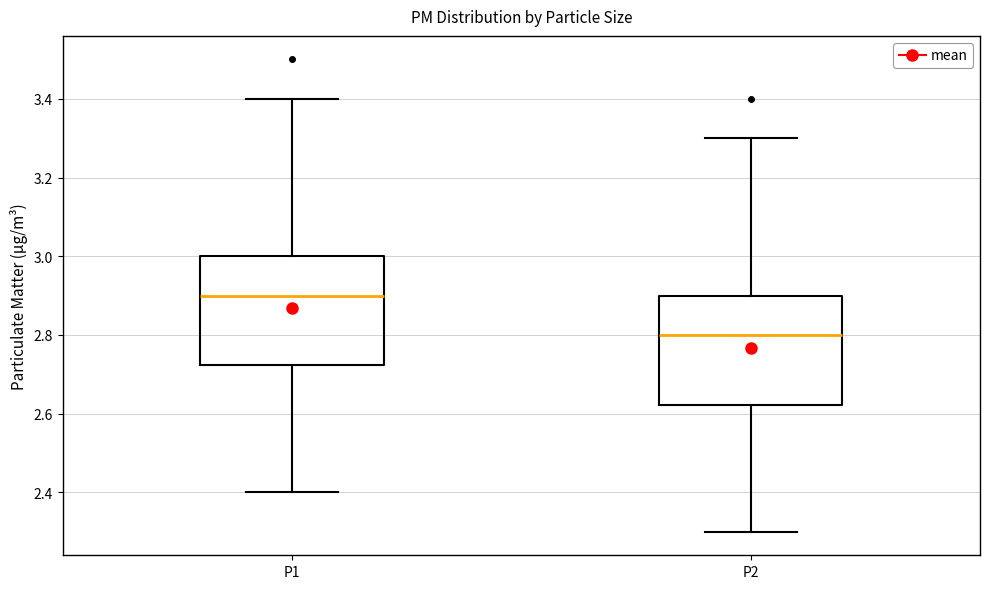

Reading left to right, transcribe this box plot: for each box, give where its median line is, the range the box spans, and where its two whiskers end, as read against the y-axis. The values are not printed on the chart, so give them approximately, as read against the axis.

P1: median 2.90, box 2.72 to 3.00, whiskers 2.40 to 3.40
P2: median 2.80, box 2.62 to 2.90, whiskers 2.30 to 3.30